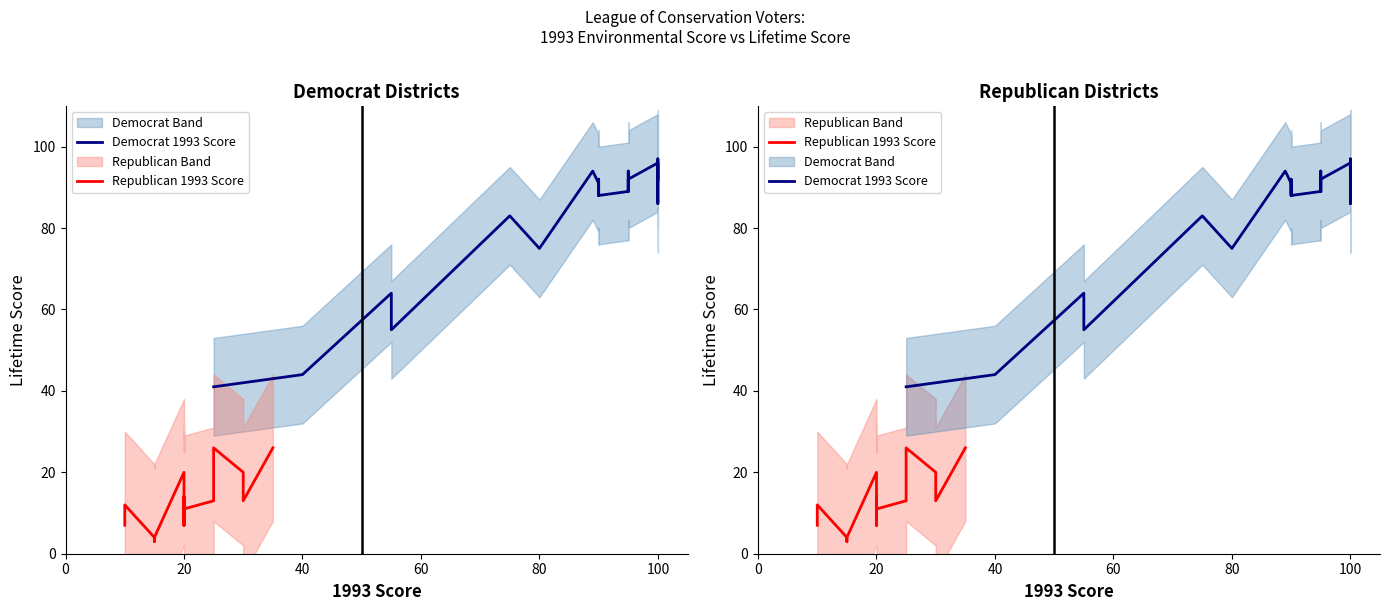

Which series has the widest spread of values?

Democrat 1993 Score